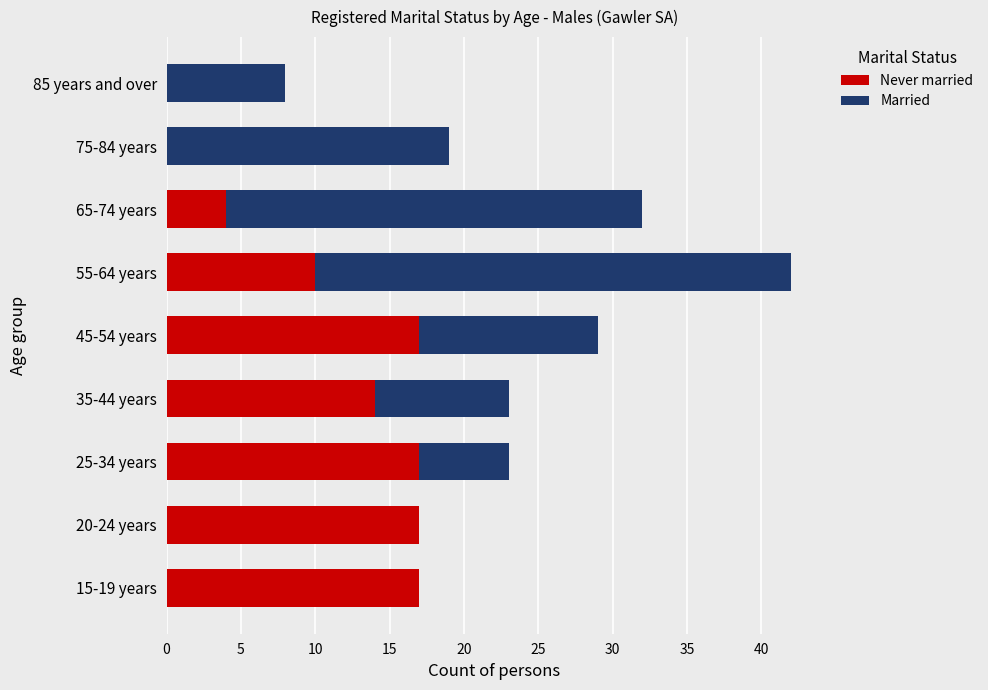

At which category is the sum across all series the highest?

55-64 years